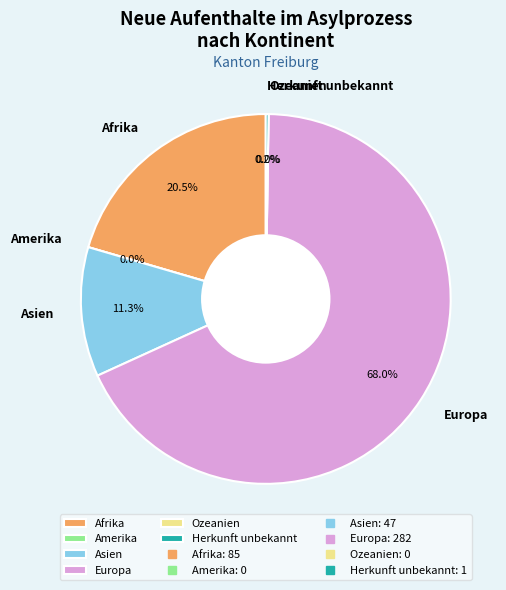

Combined, what portion of the pie is Ozeanien and Herkunft unbekannt?

0.2%